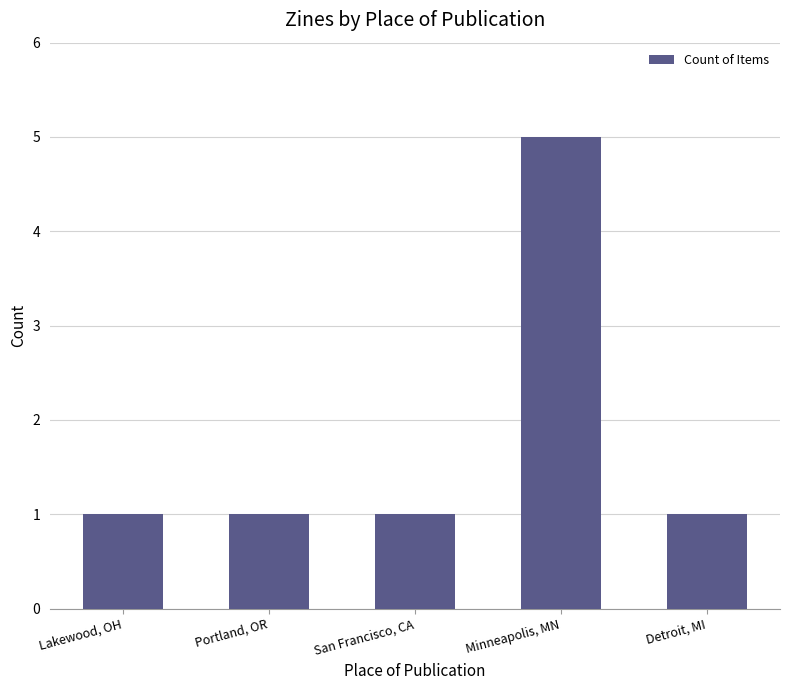

Reading right to left, transcribe all the data shown in this chart.

Detroit, MI=1	Minneapolis, MN=5	San Francisco, CA=1	Portland, OR=1	Lakewood, OH=1